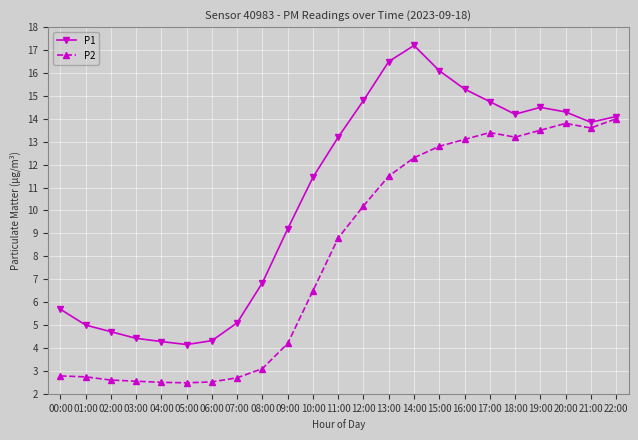

Where is the first local maximum for P1?

14:00